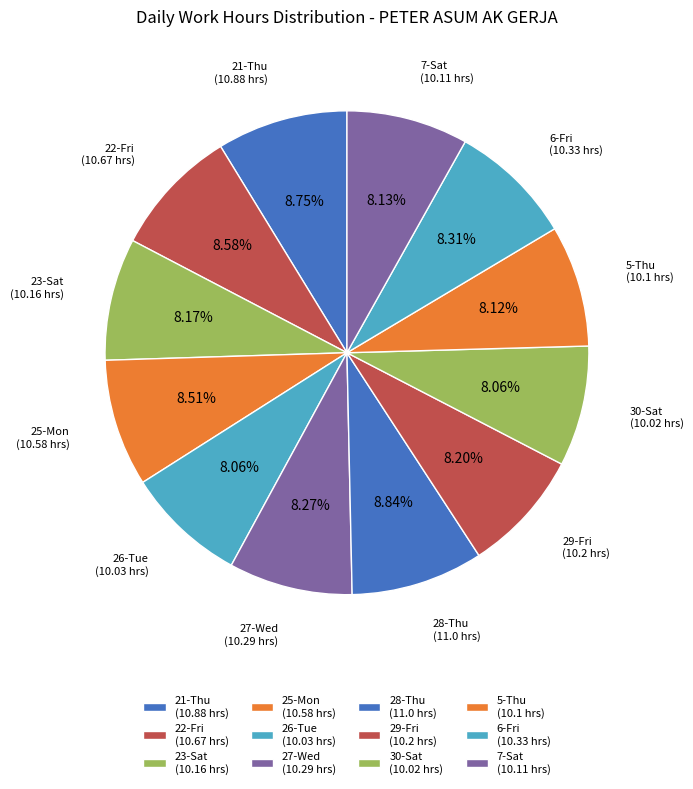

True or false: 7-Sat accounts for 8% of the total.

True